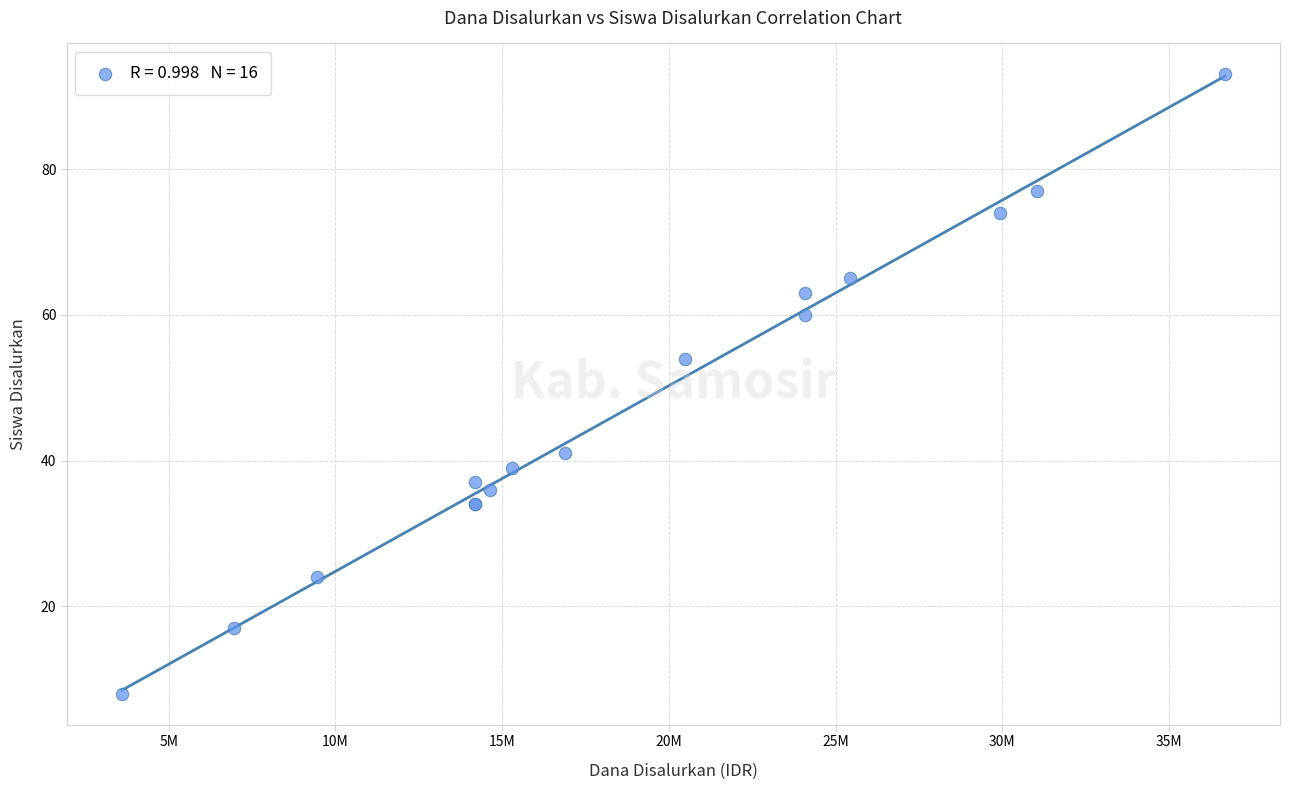

What Y value in the scatter plot is closest to 50?

54